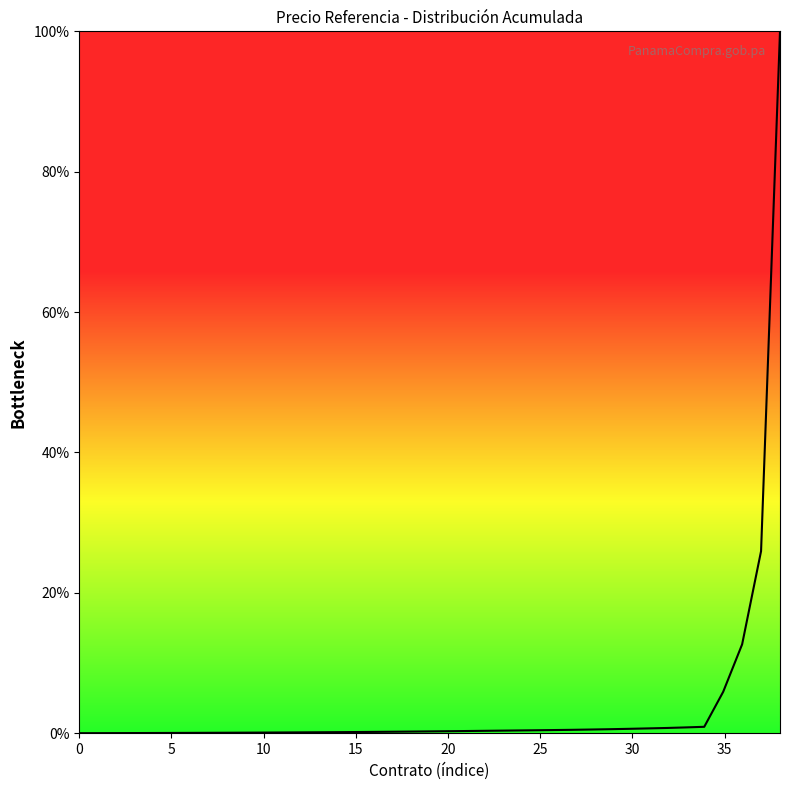

What is the maximum value shown in the chart?

100.0